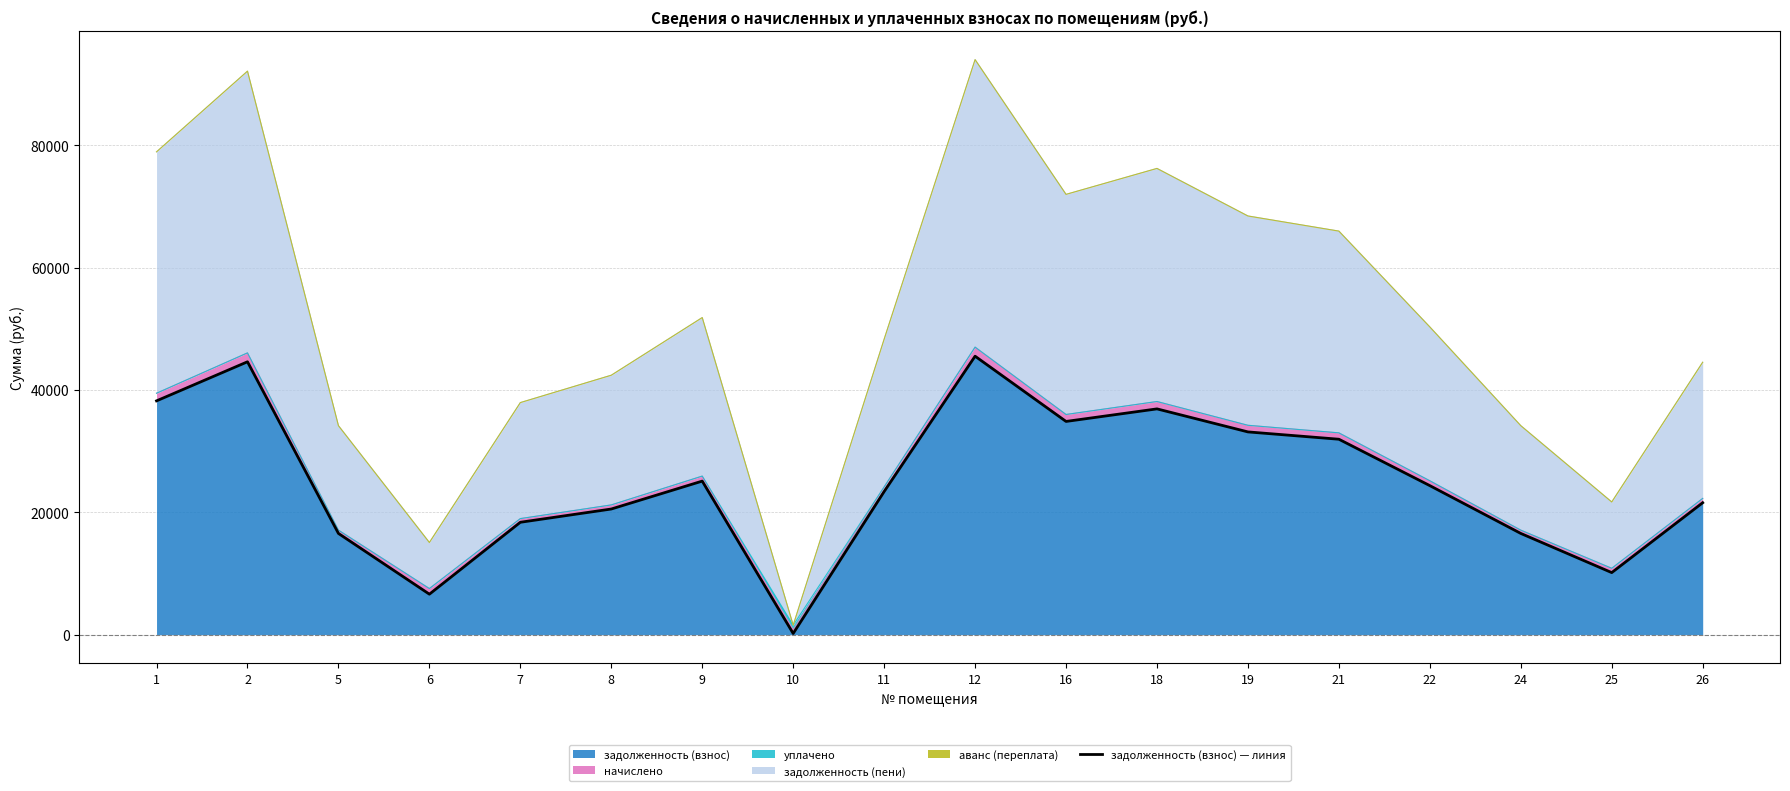

True or false: the data shows 29709.7 at 24.

False